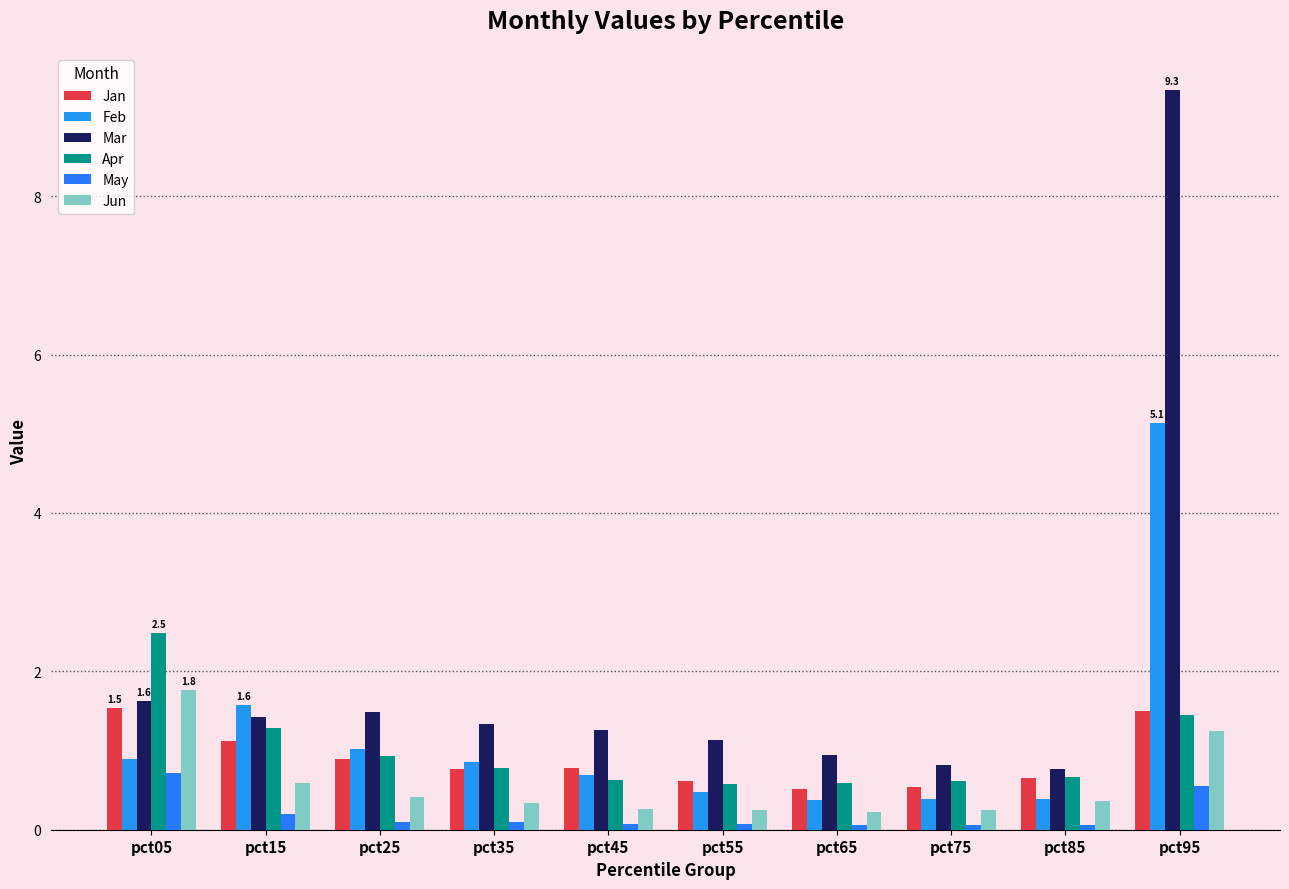

Reading left to right, what are all the values shown in this chart?

Jan: 1.5	1.1	0.9	0.8	0.8	0.6	0.5	0.5	0.7	1.5
Feb: 0.9	1.6	1.0	0.9	0.7	0.5	0.4	0.4	0.4	5.1
Mar: 1.6	1.4	1.5	1.3	1.3	1.1	0.9	0.8	0.8	9.3
Apr: 2.5	1.3	0.9	0.8	0.6	0.6	0.6	0.6	0.7	1.4
May: 0.7	0.2	0.1	0.1	0.1	0.1	0.1	0.1	0.1	0.6
Jun: 1.8	0.6	0.4	0.3	0.3	0.2	0.2	0.2	0.4	1.3